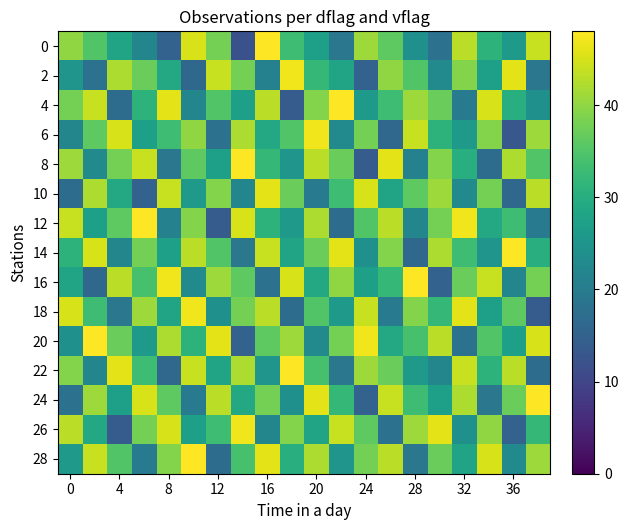

At how many categories does at least one series exceed 12?

20